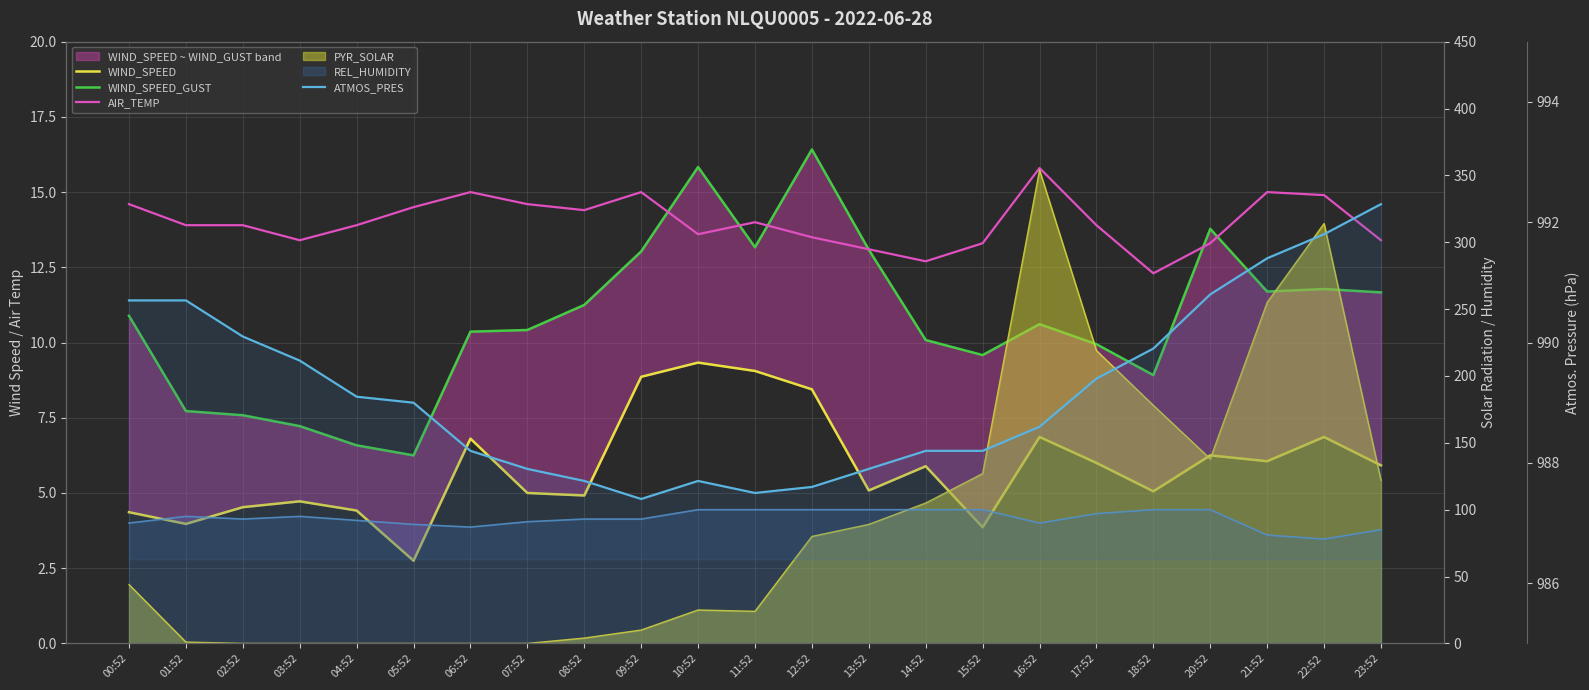

Is the value of AIR_TEMP at 23:52 greater than the value of ATMOS_PRES at 16:52?

No